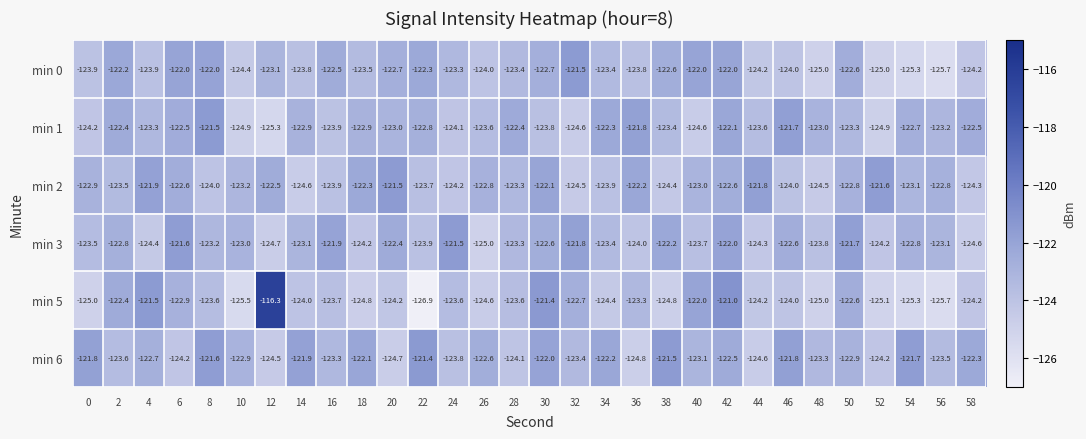

Which label corresponds to the smallest value in the chart?

22